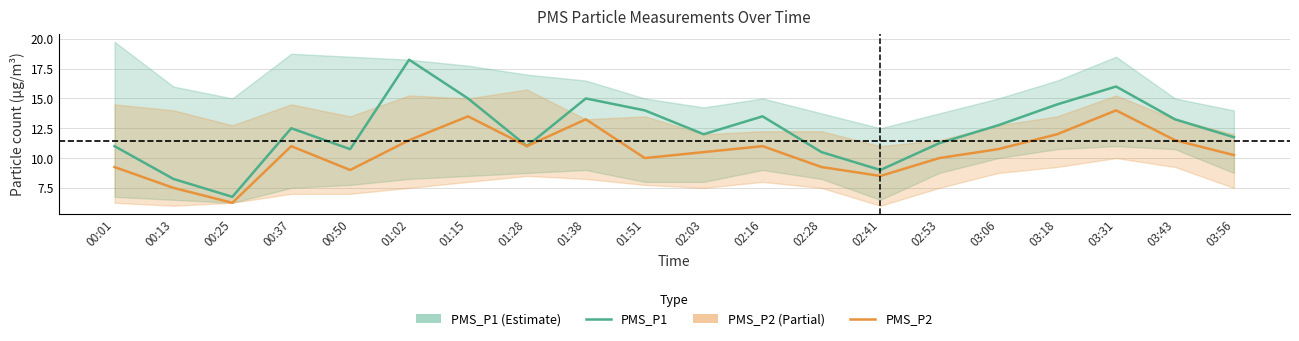

Which series has the largest total across all categories?

PMS_P1